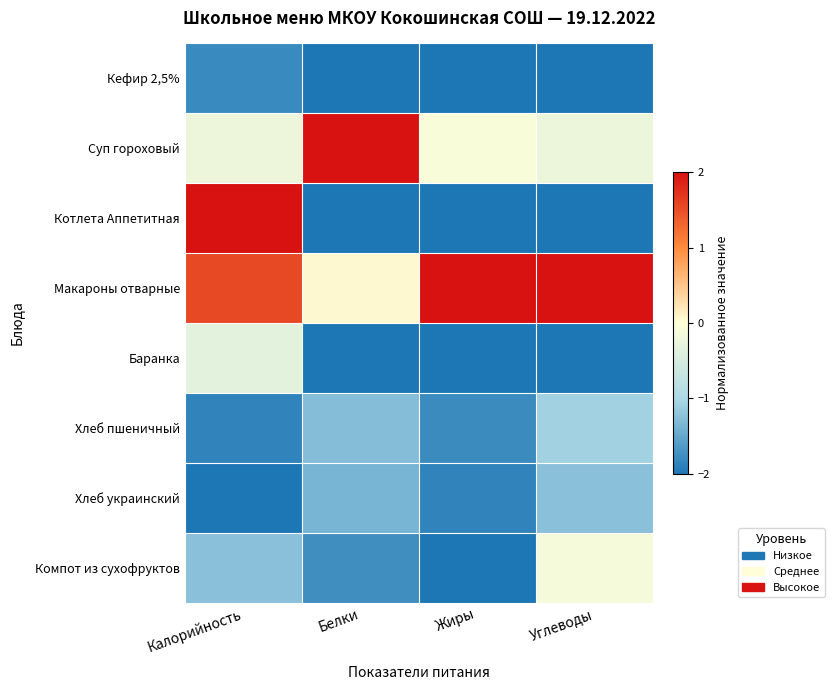

Which series has the widest spread of values?

Котлета Аппетитная